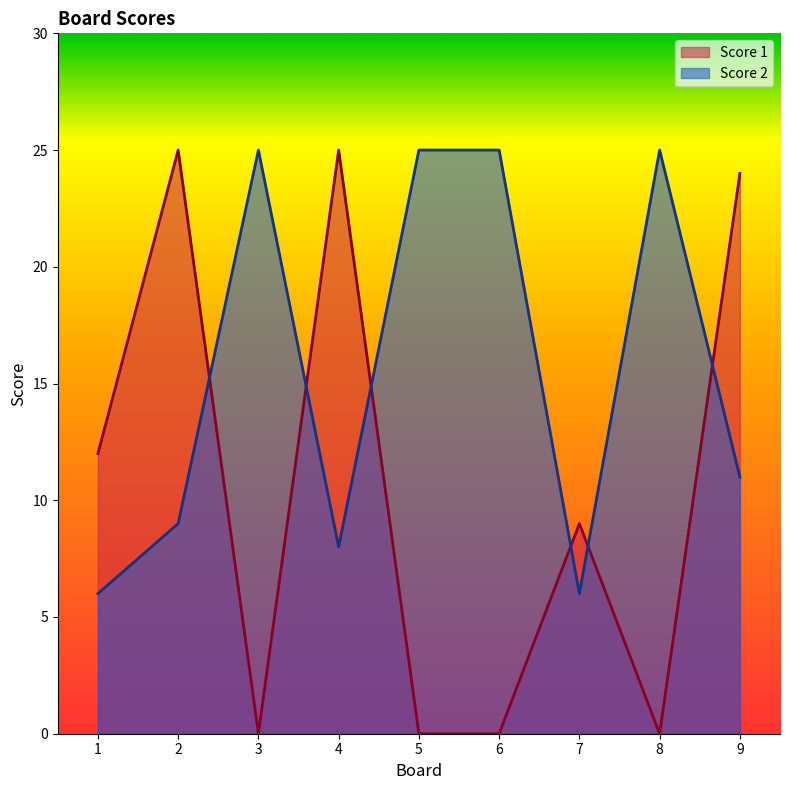

Where does the Score 1 series first go above 9?

1